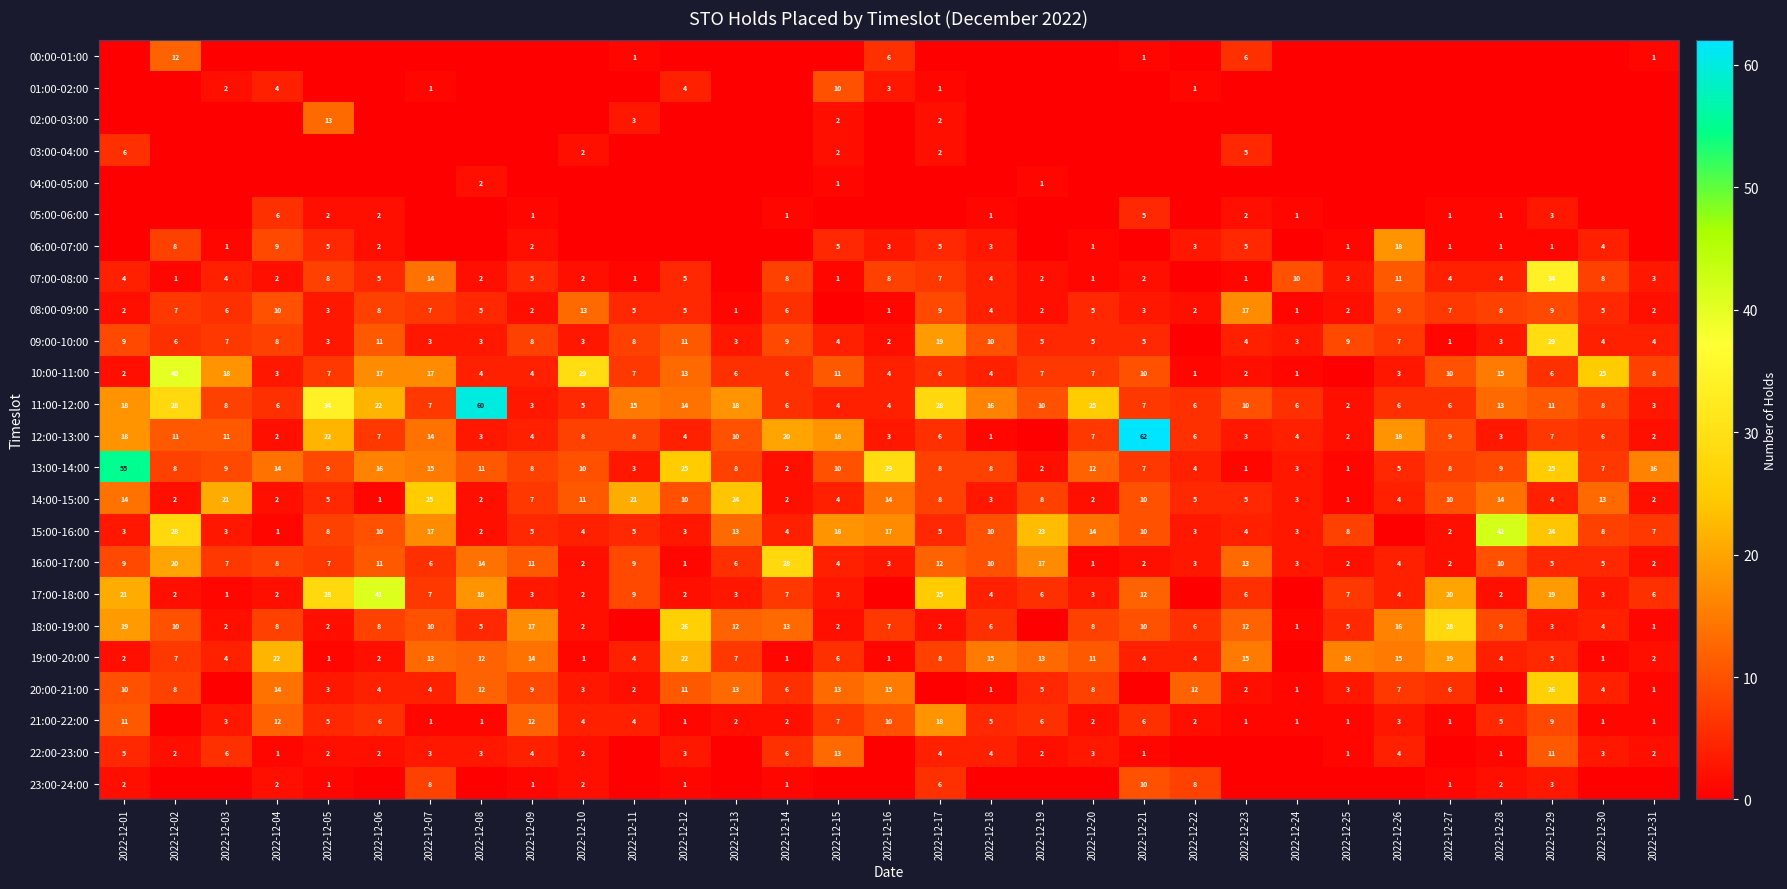

Is it true that 08:00-09:00 equals 4 at 2022-12-07?

False